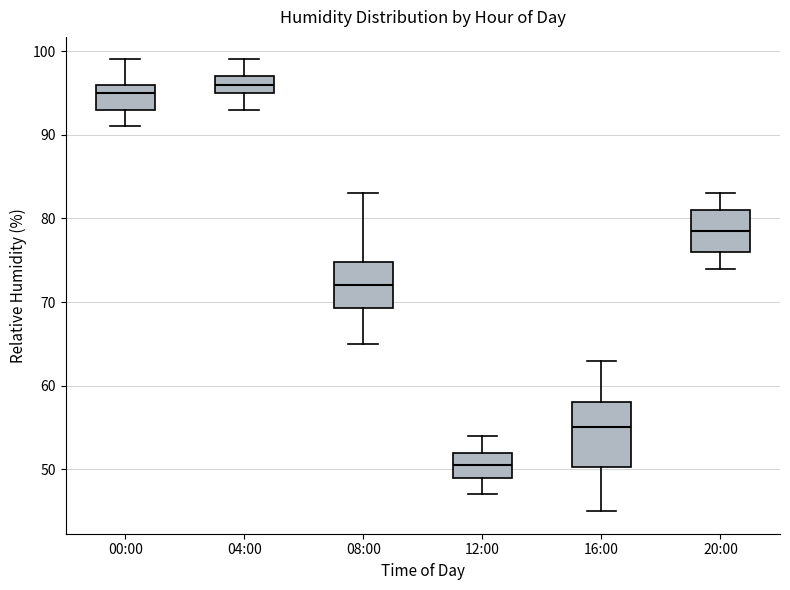

Which box is the tallest, from its lower edge to its upper edge?

16:00